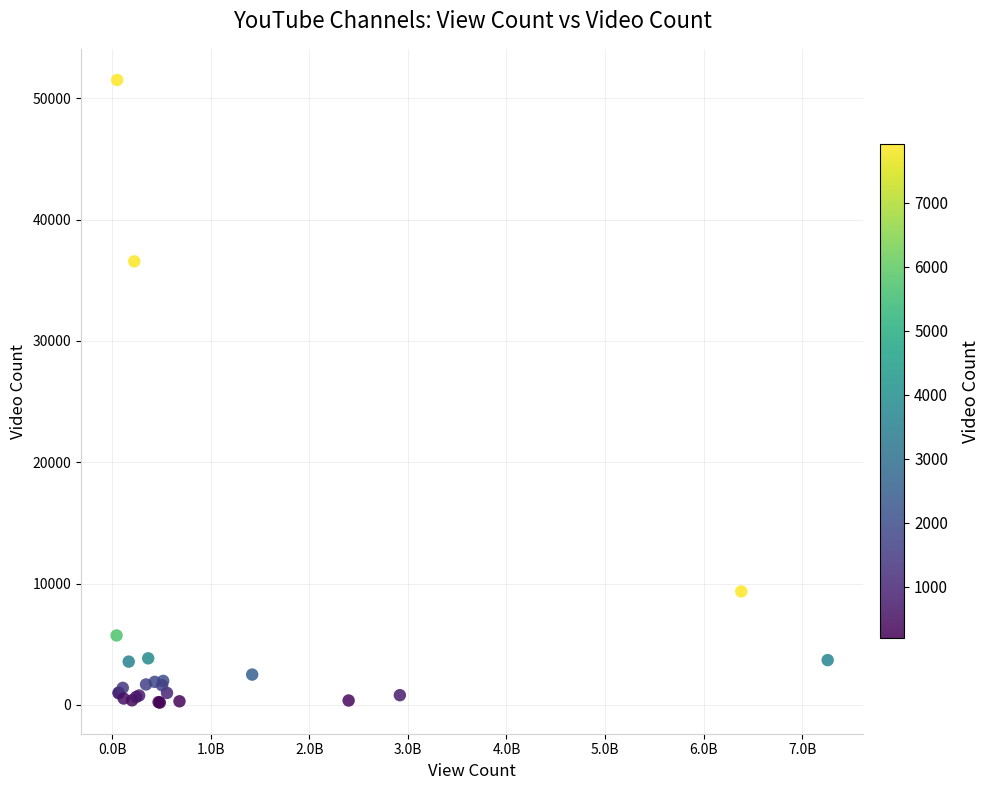

What Y value in the scatter plot is closest to 25855?

36564